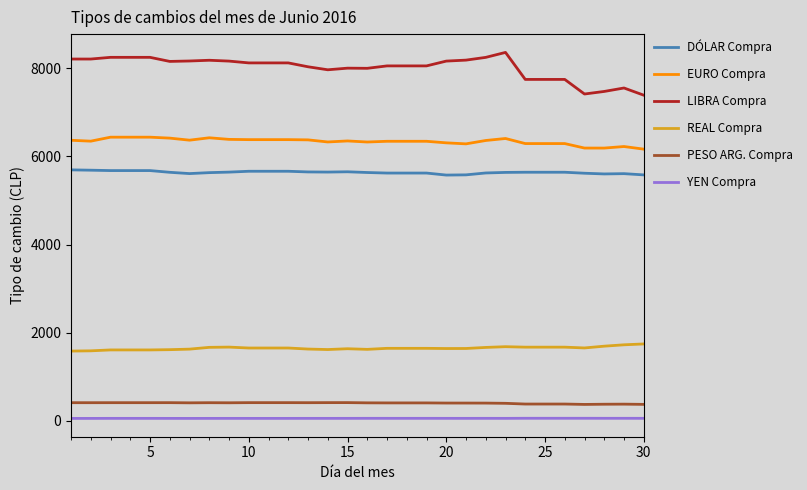

What is the greatest value displayed?

8360.5